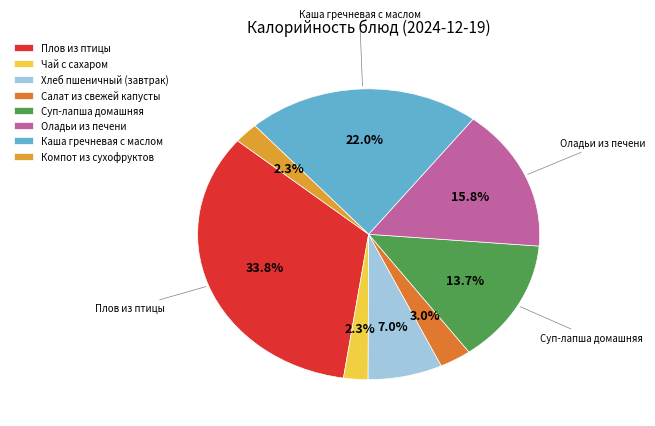

Count the number of slices in the pie.

8